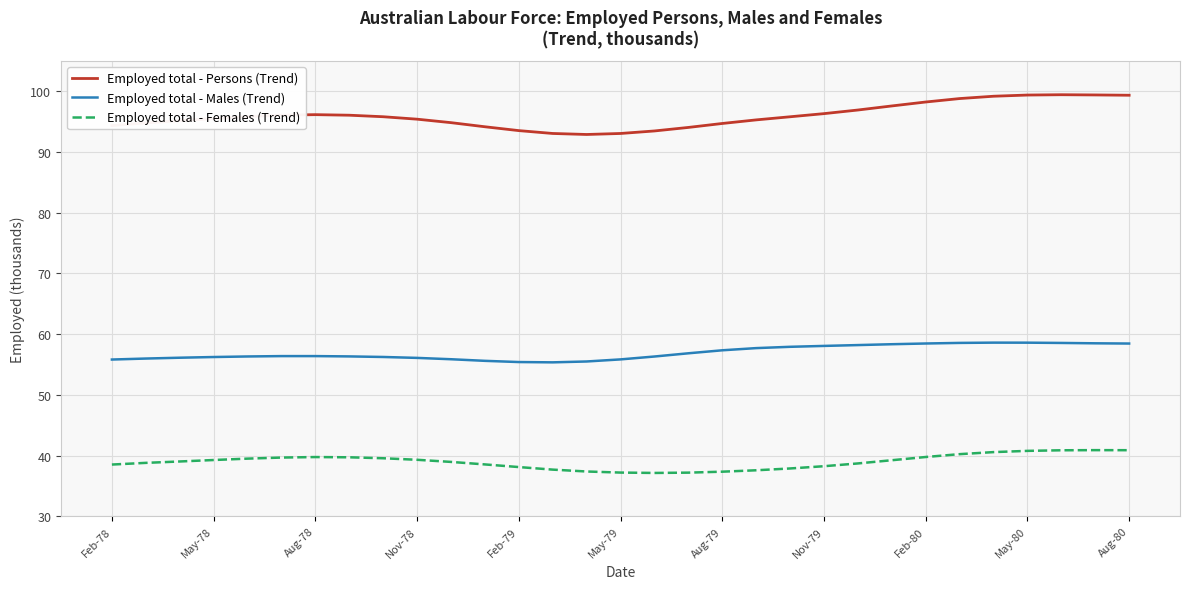

What are all the series names shown in the legend?

Employed total - Persons (Trend), Employed total - Males (Trend), Employed total - Females (Trend)